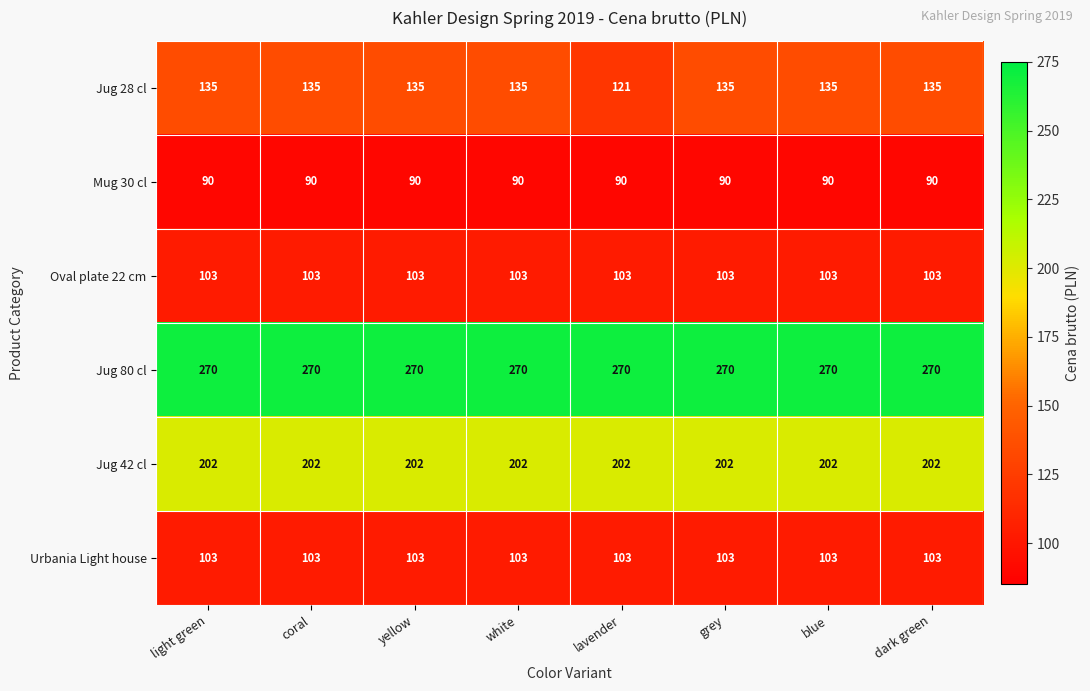

What is the difference between the highest and lowest values at coral?

180